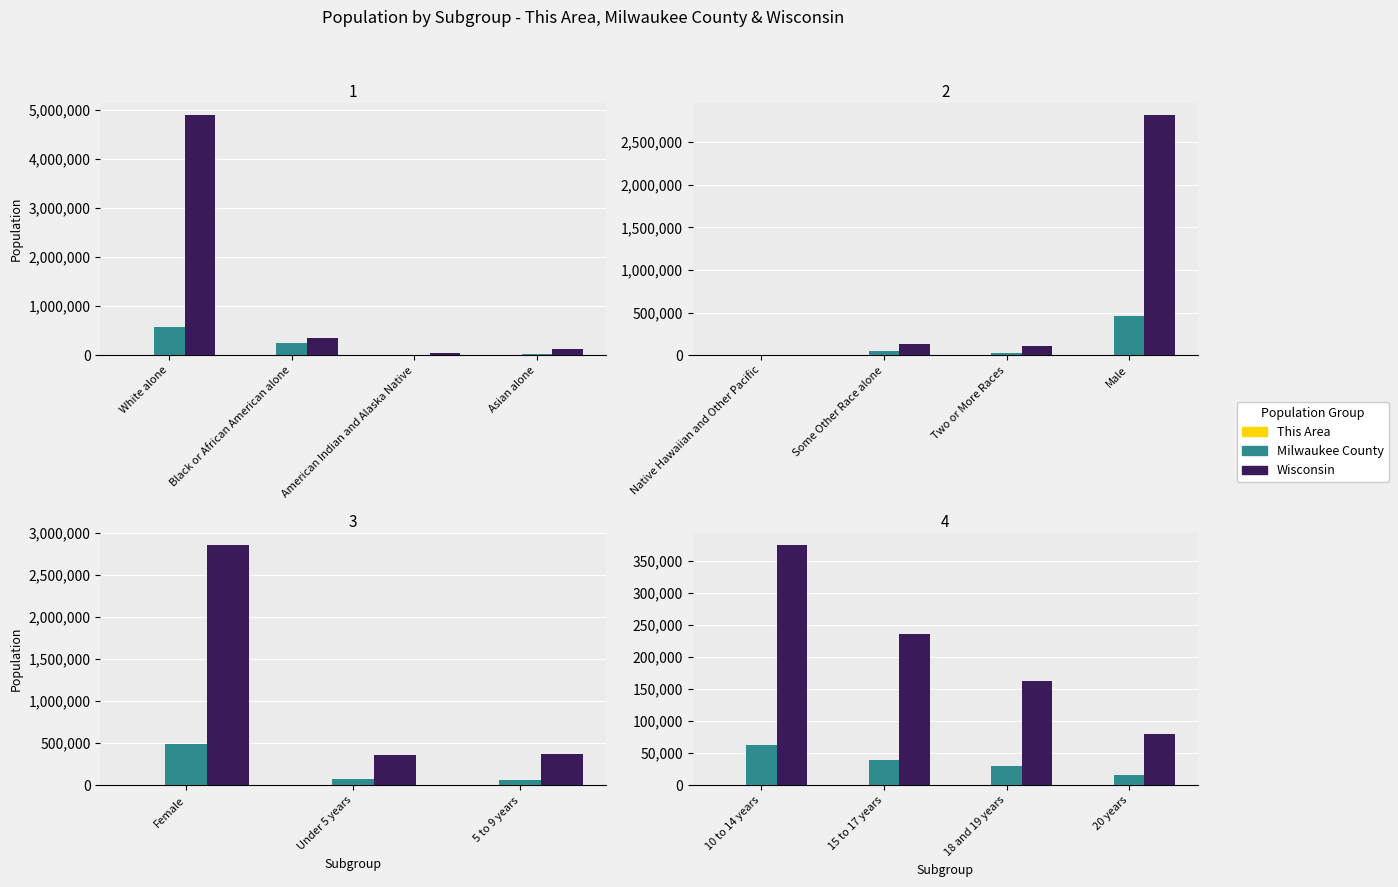

At which label does Wisconsin reach its peak?

10 to 14 years